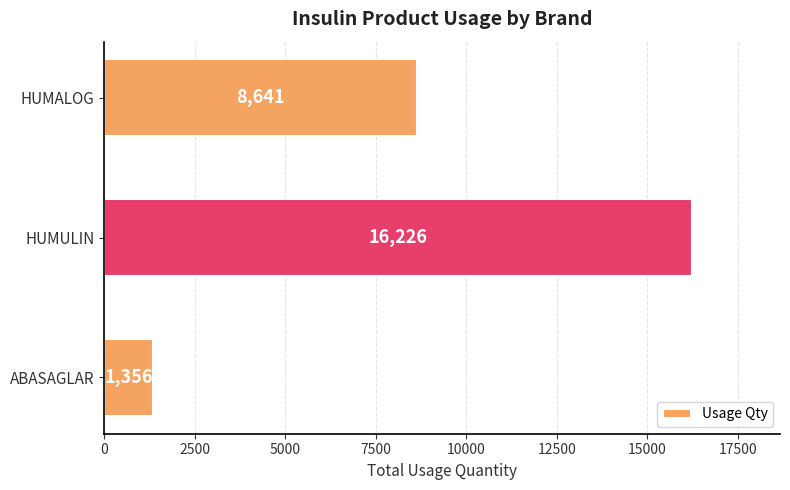

Count the number of categories in the chart.

3